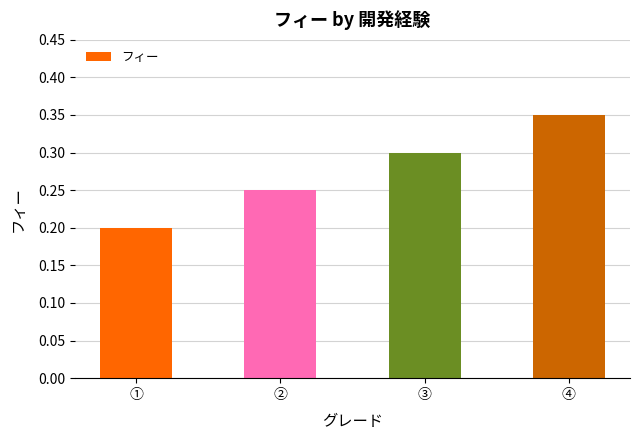

At which category does the chart reach its minimum across all series?

①